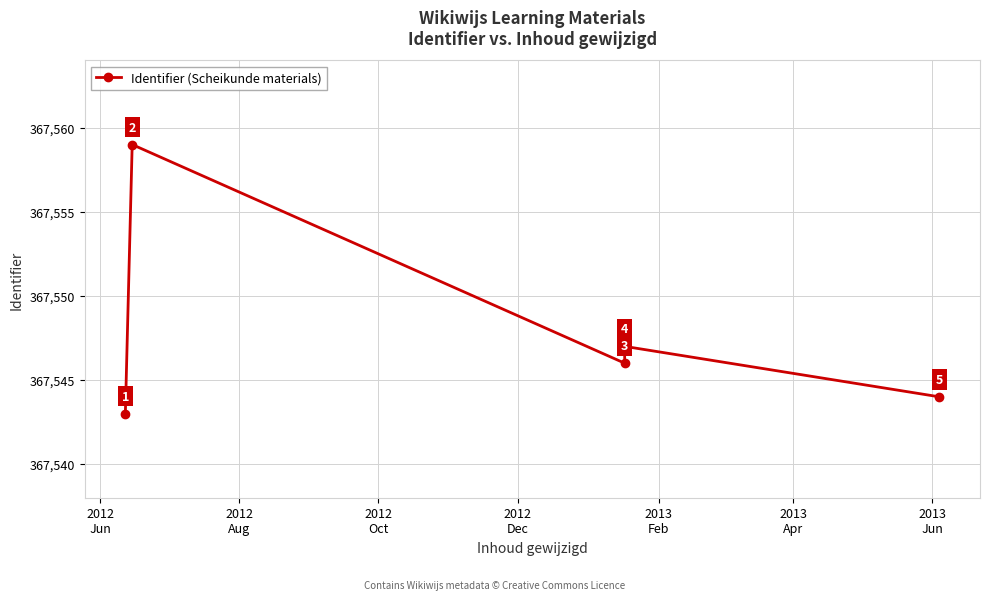

How many lines are shown in the chart?

1